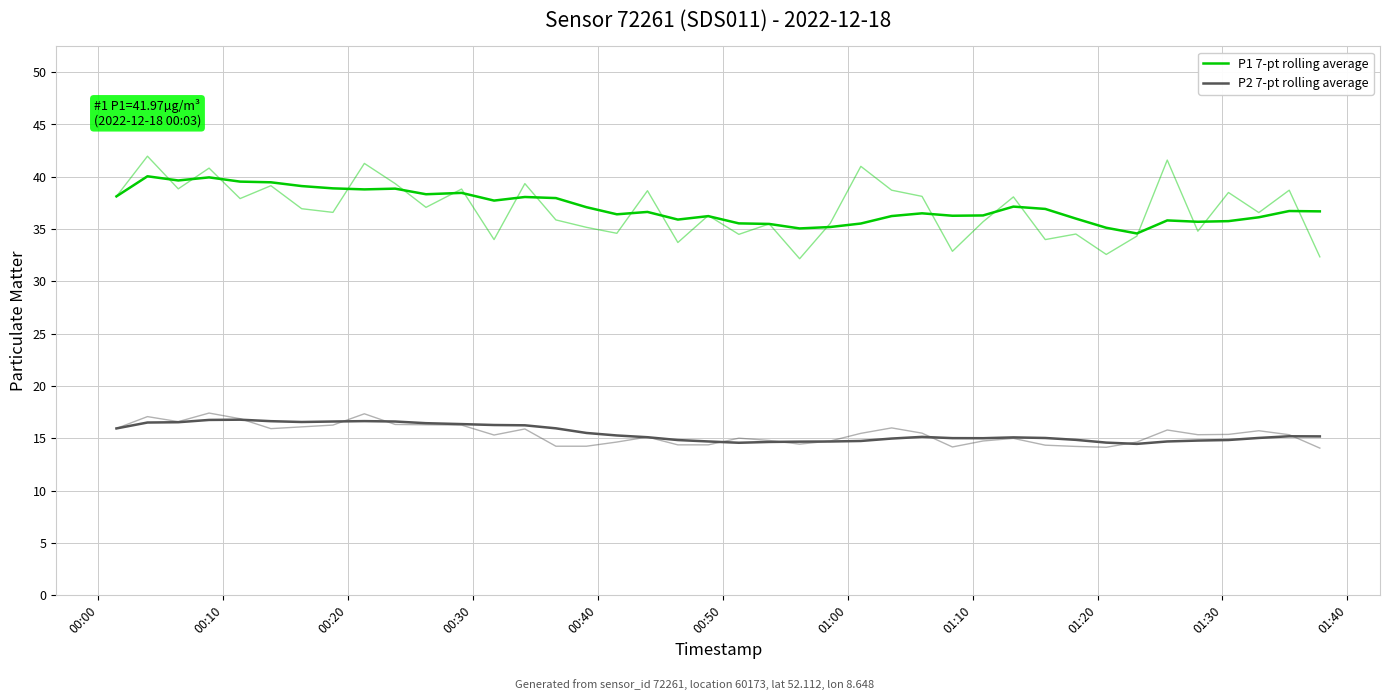

Is the value of P2 7-pt rolling average at 24 greater than the value of P1 7-pt rolling average at 00:10?

No